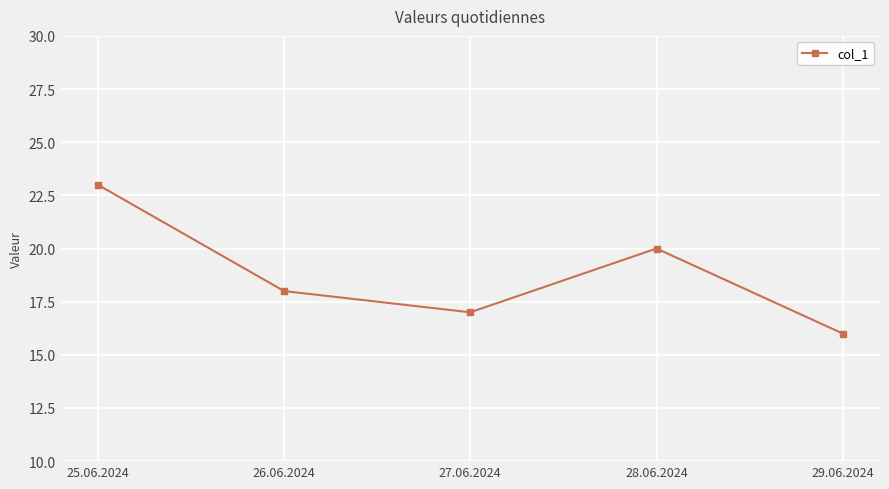

Is it true that the value at 26.06.2024 is 28?

False